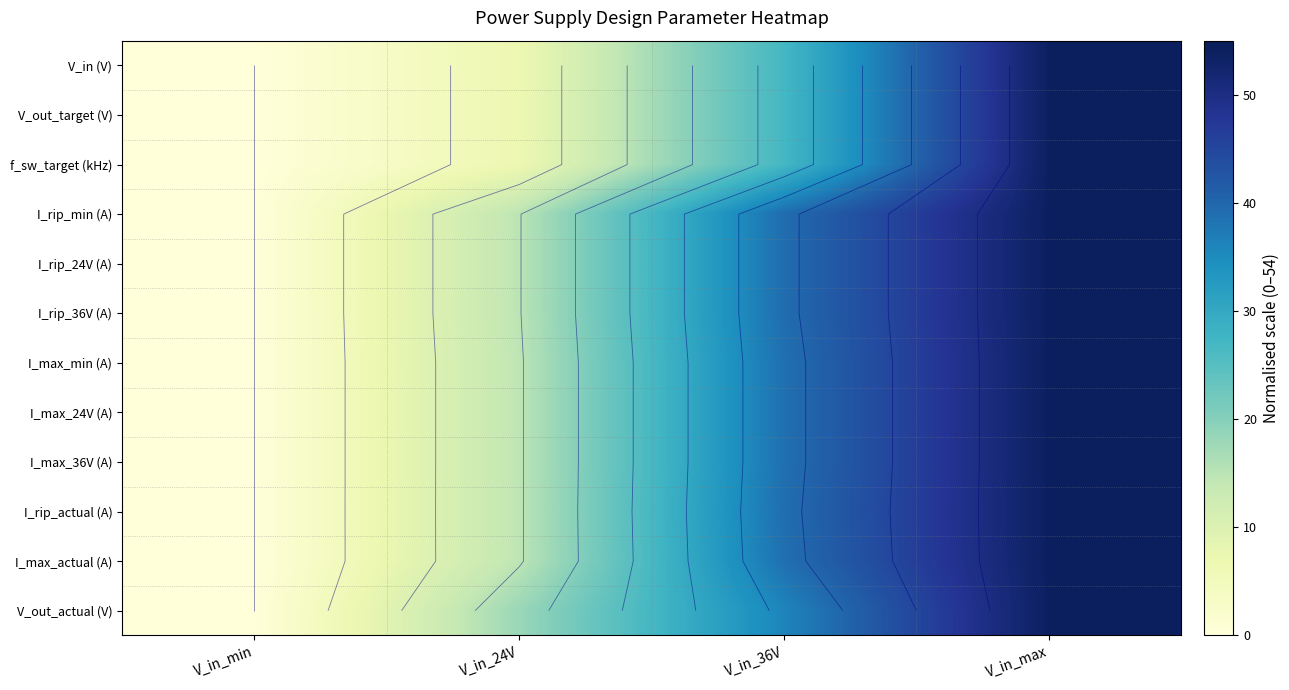

What is the maximum value for I_rip_36V (A)?

54.0